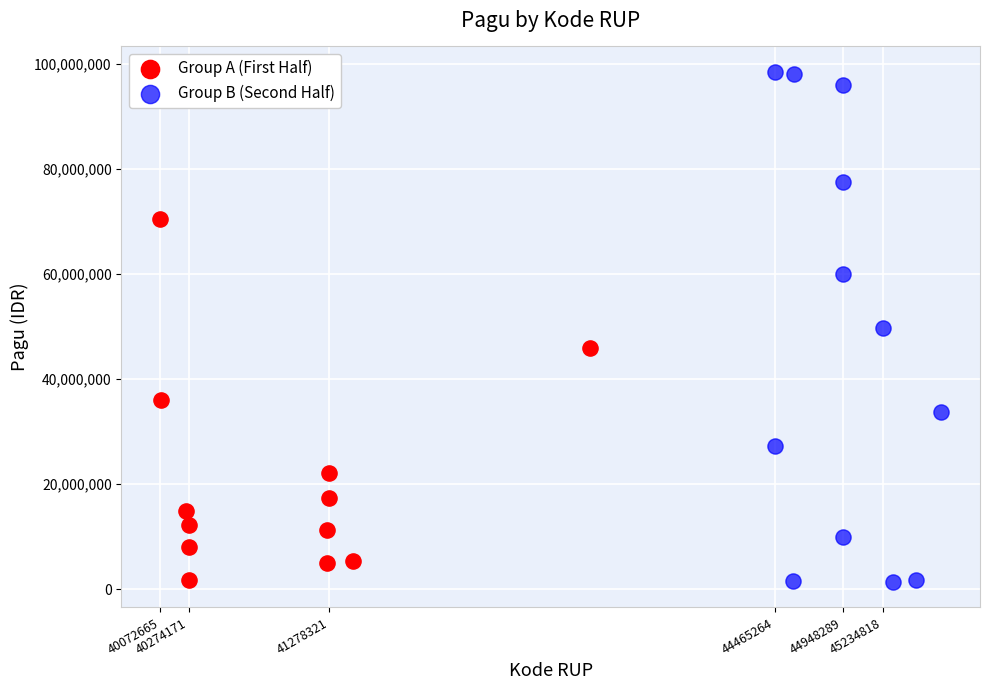

Which series has the largest Y range (max minus min)?

Group B (Second Half)